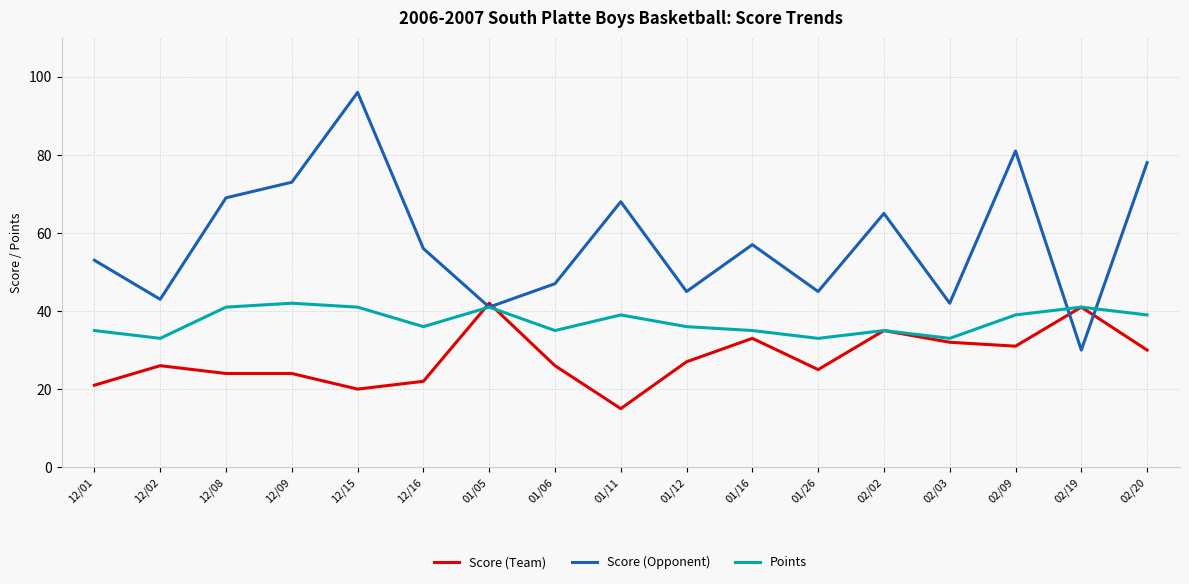

What is the maximum value for Score (Team)?

42